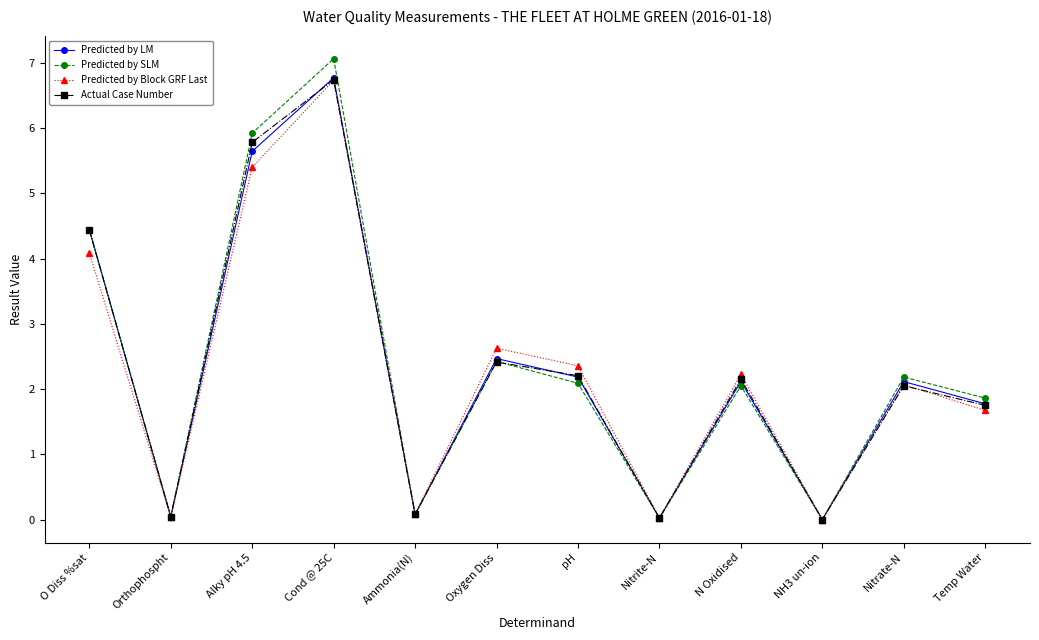

At which label is Predicted by LM closest to 3?

Oxygen Diss